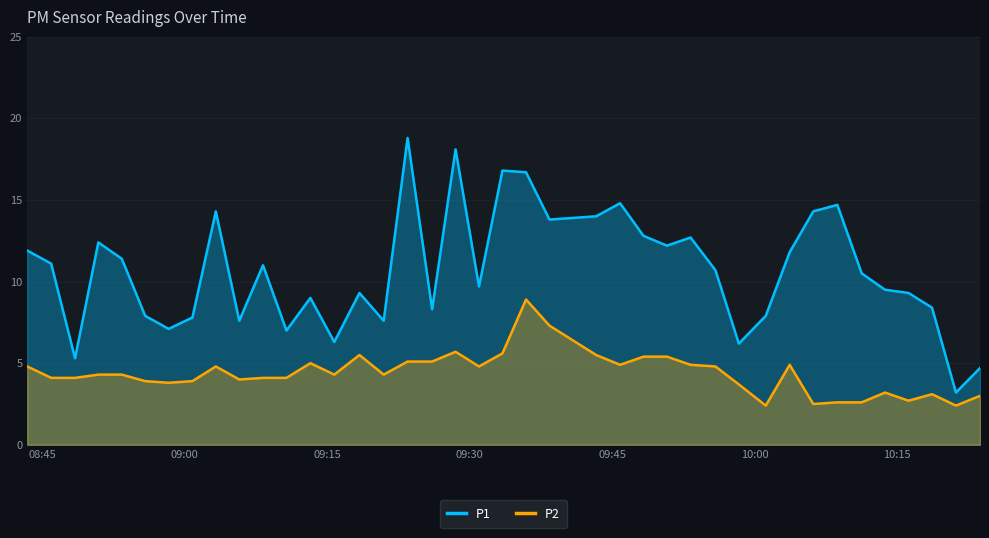

True or false: P2 and P1 cross at least once.

False